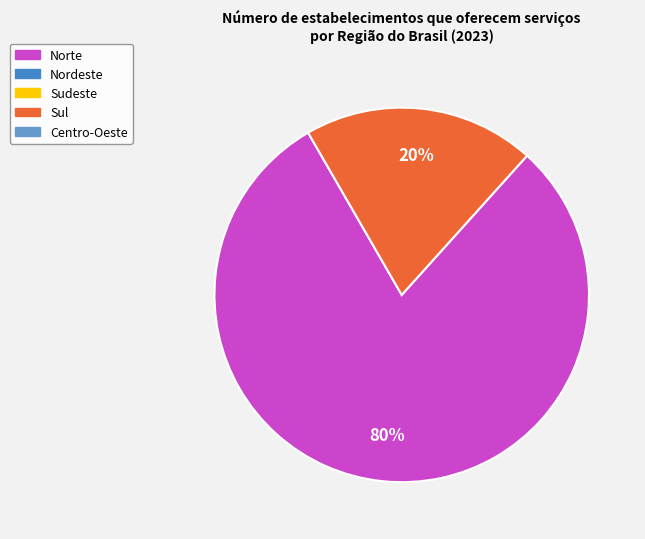

To the nearest percent, what is the average slice percentage?

50%